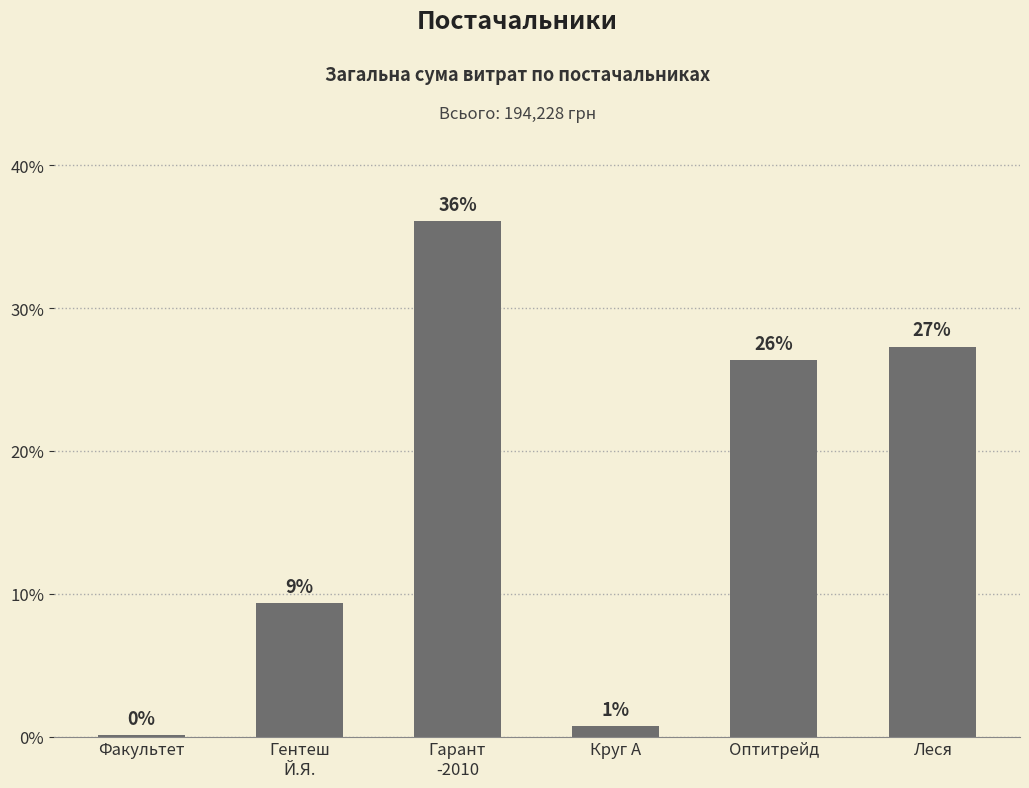

Which category has the lowest value across all series?

Факультет